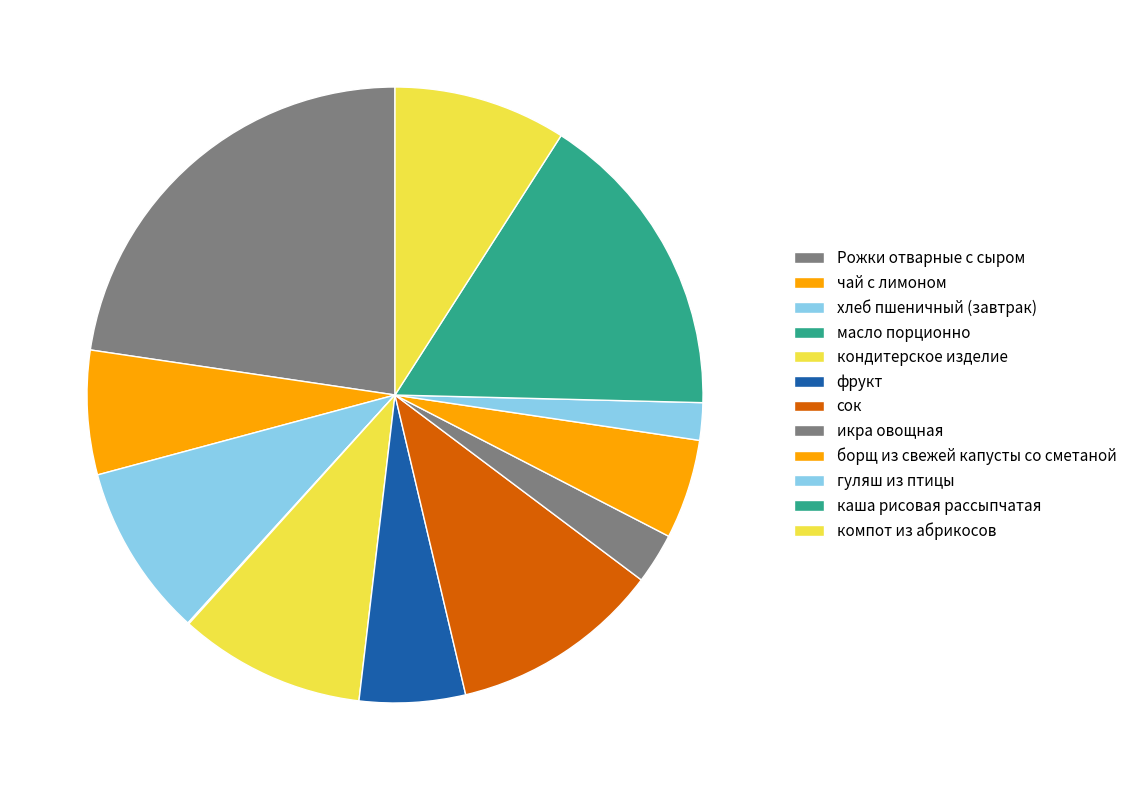

The гуляш из птицы slice represents 2% of the pie. True or false?

True